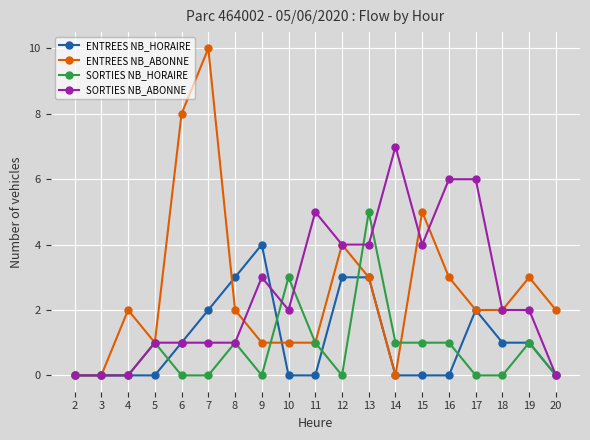

Reading left to right, what are all the values shown in this chart?

ENTREES NB_HORAIRE: 0	0	0	0	1	2	3	4	0	0	3	3	0	0	0	2	1	1	0
ENTREES NB_ABONNE: 0	0	2	1	8	10	2	1	1	1	4	3	0	5	3	2	2	3	2
SORTIES NB_HORAIRE: 0	0	0	1	0	0	1	0	3	1	0	5	1	1	1	0	0	1	0
SORTIES NB_ABONNE: 0	0	0	1	1	1	1	3	2	5	4	4	7	4	6	6	2	2	0